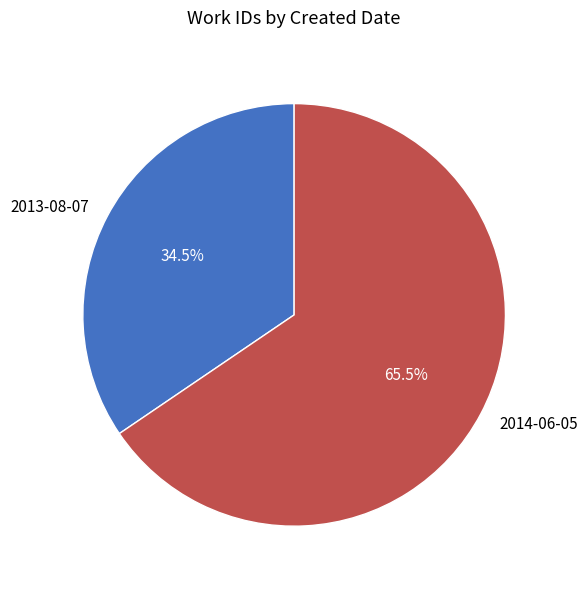

Which has a higher value, 2014-06-05 or 2013-08-07?

2014-06-05